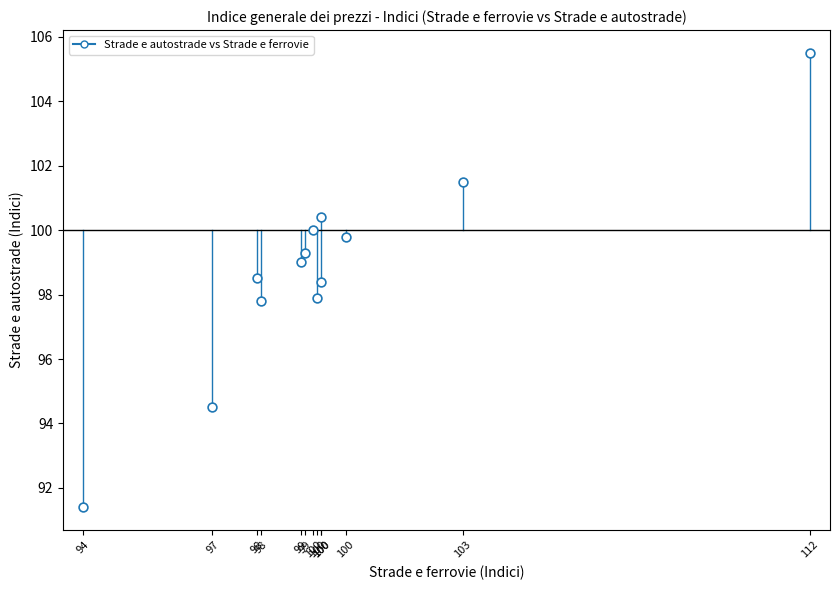

What is the range of X values (max minus min)?

18.0